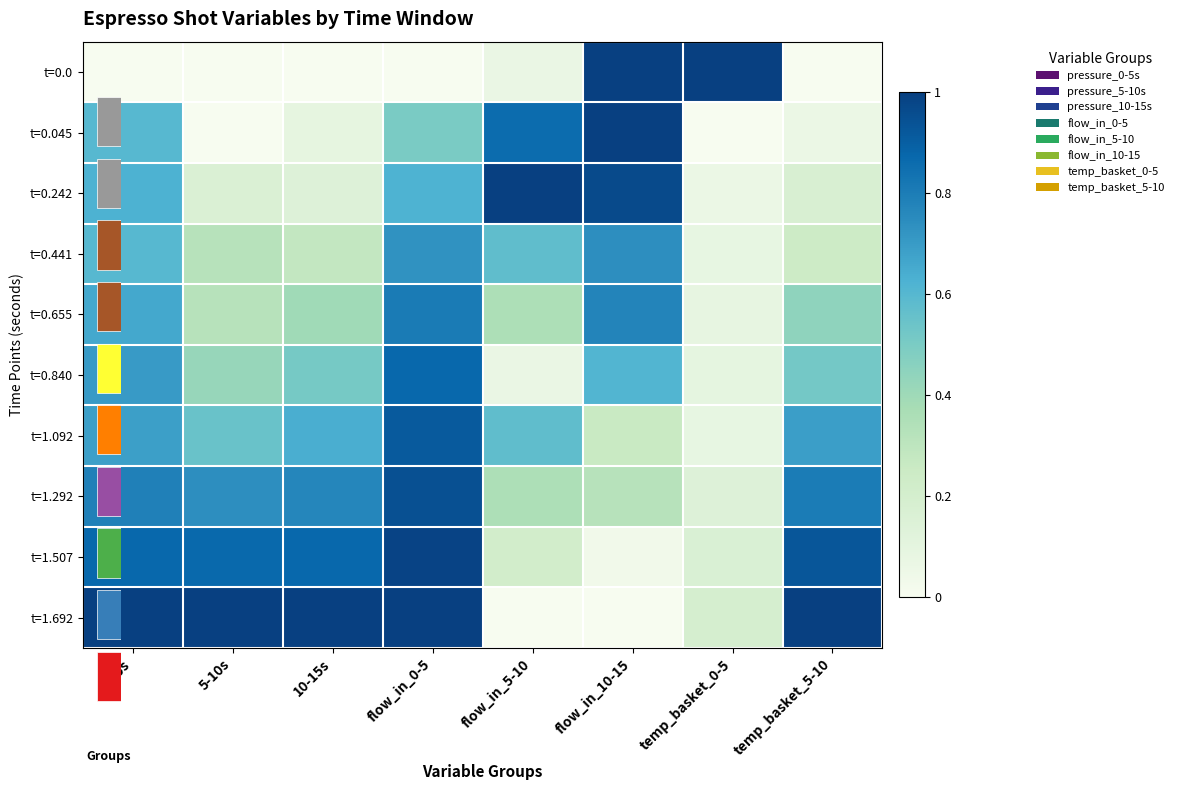

What is the spread (max minus min) of values at flow_in_10-15?

1.0